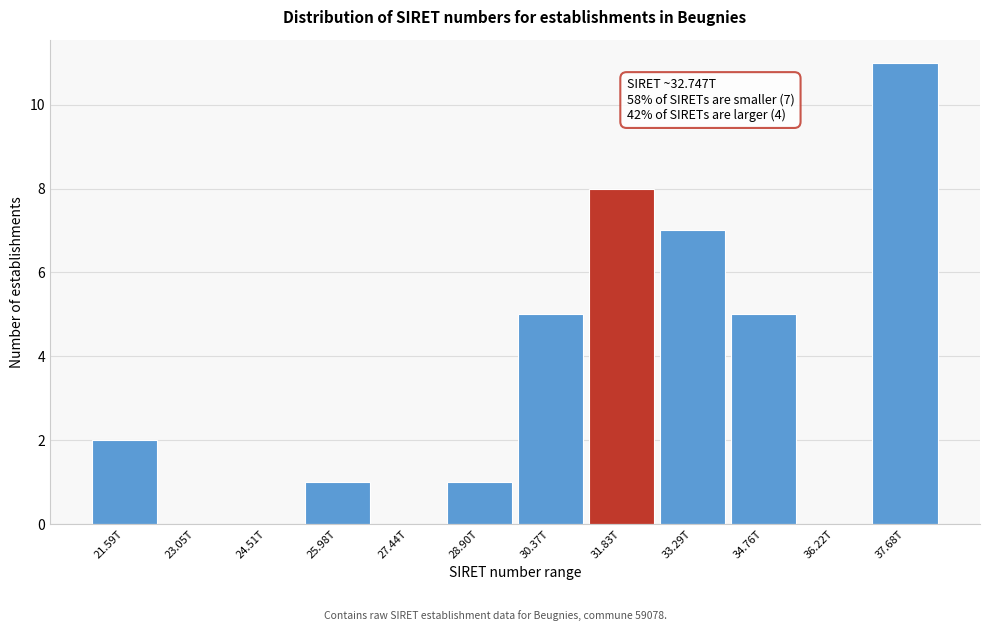

Reading right to left, list all the values displayed in this chart.

37.68T=11	36.22T=0	34.76T=5	33.29T=7	31.83T=8	30.37T=5	28.90T=1	27.44T=0	25.98T=1	24.51T=0	23.05T=0	21.59T=2